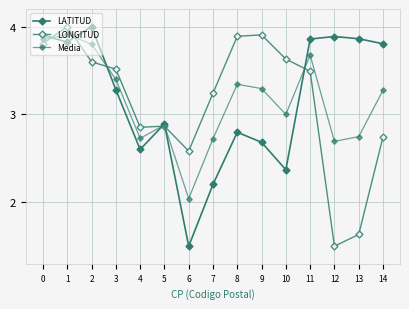

How many data points does each series have?

15